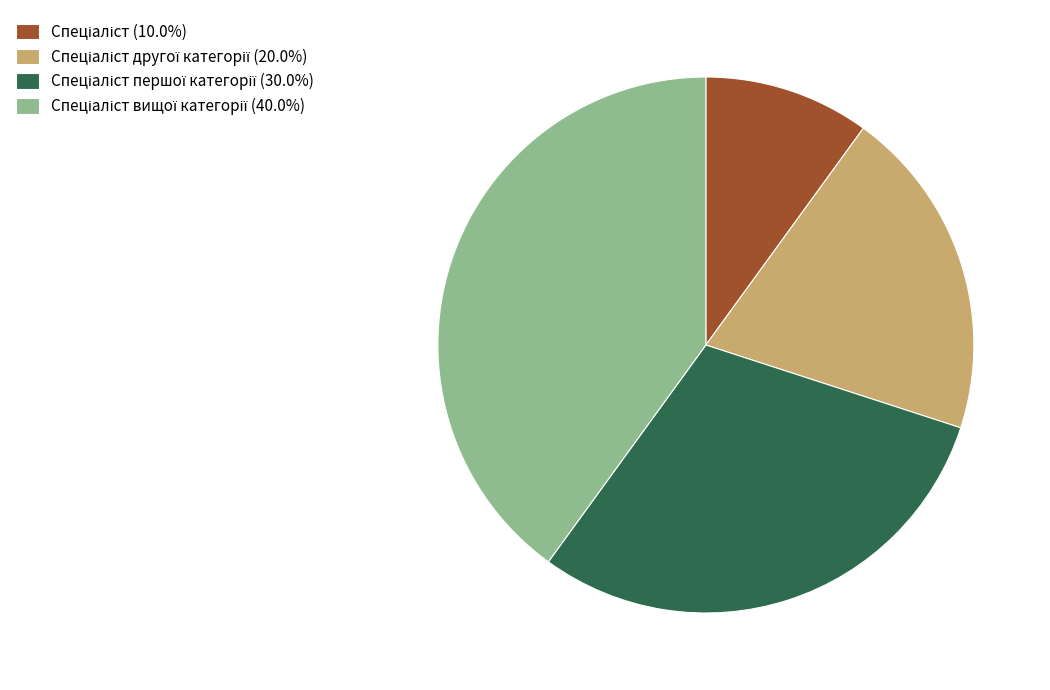

Is there a majority slice in this chart?

No